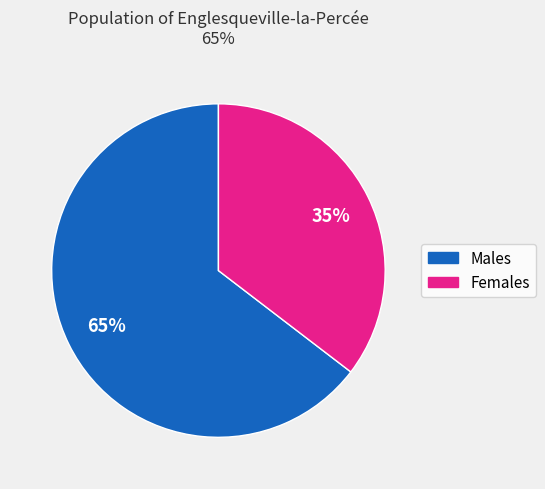

To the nearest percent, what is the average slice percentage?

50%